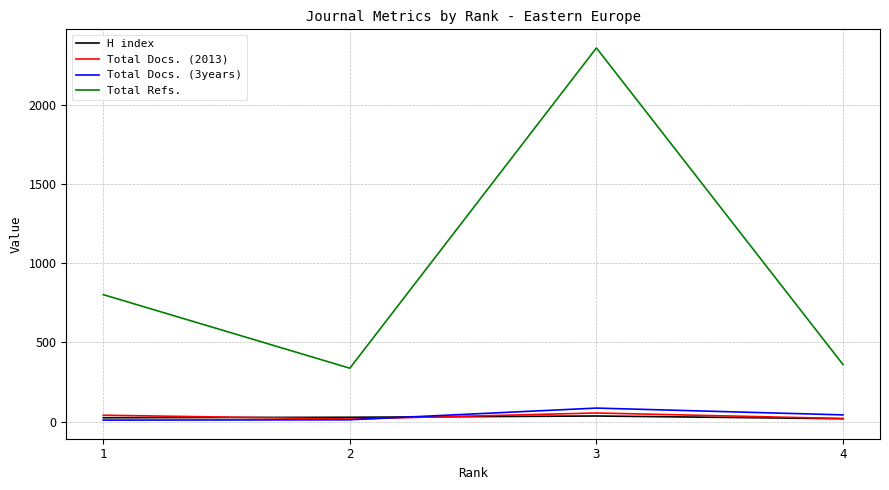

True or false: Total Refs. and H index intersect in this chart.

False